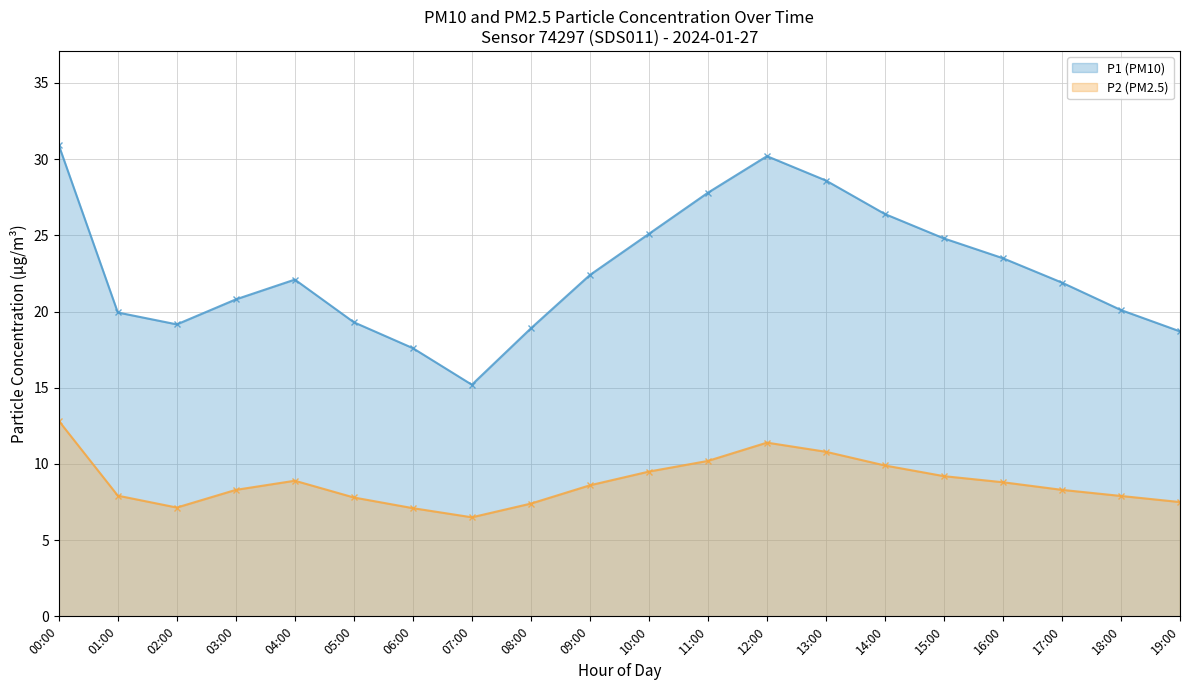

What is the lowest value of the P2 (PM2.5) series?

6.5